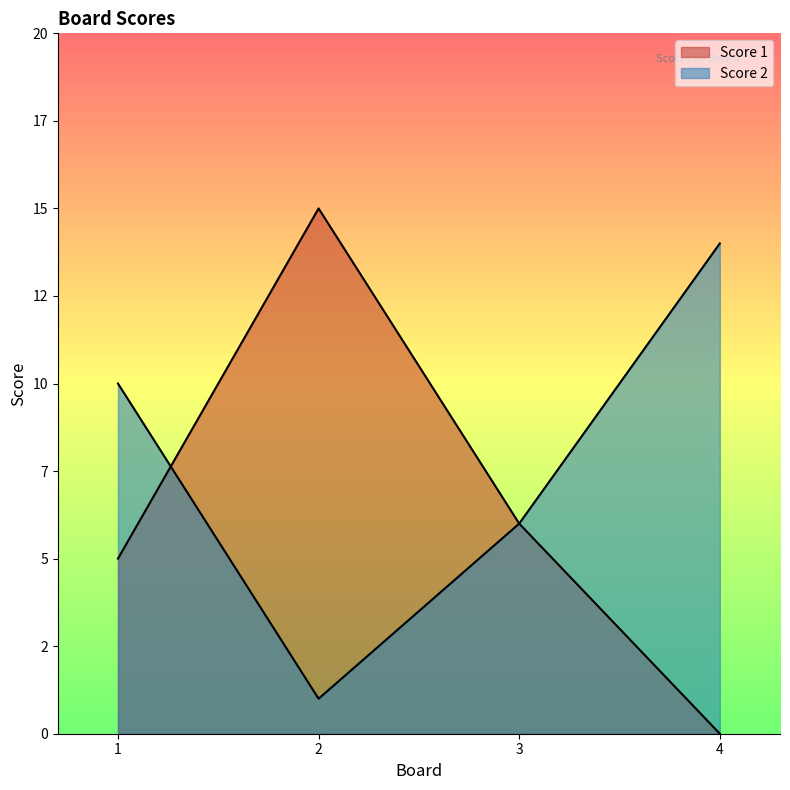

True or false: Score 2 has more than 1 points higher than both neighbors.

False